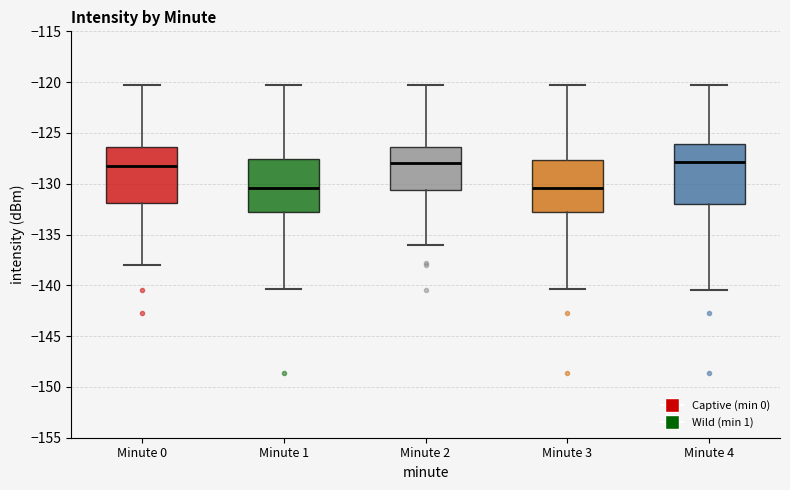

Where does the lower whisker of the box for Minute 0 end on the y-axis? The values are not printed on the chart, so give them approximately, as read against the axis.

-138.0